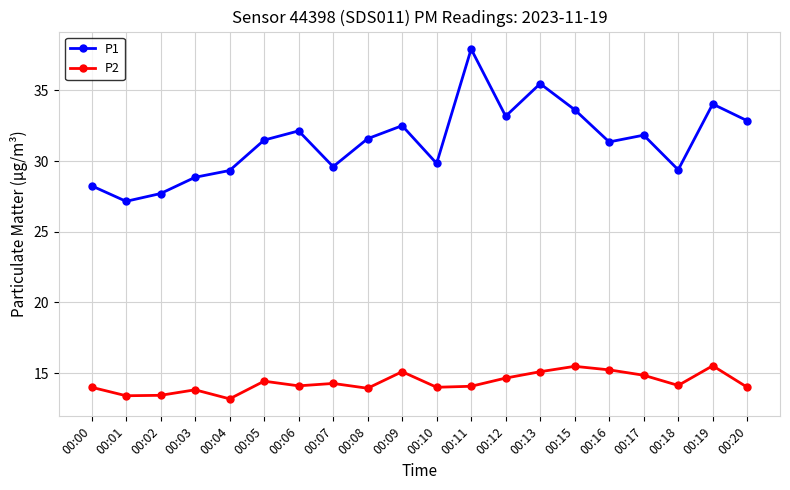

The value of P2 at 00:20 is 20.4. True or false?

False